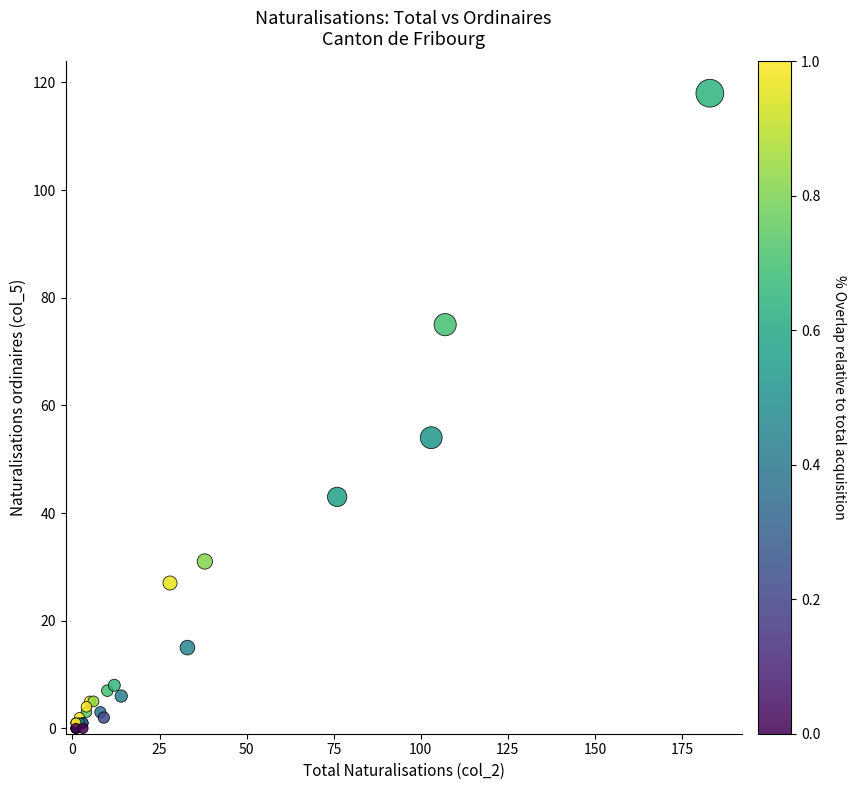

What Y value in the scatter plot is closest to 59?

54